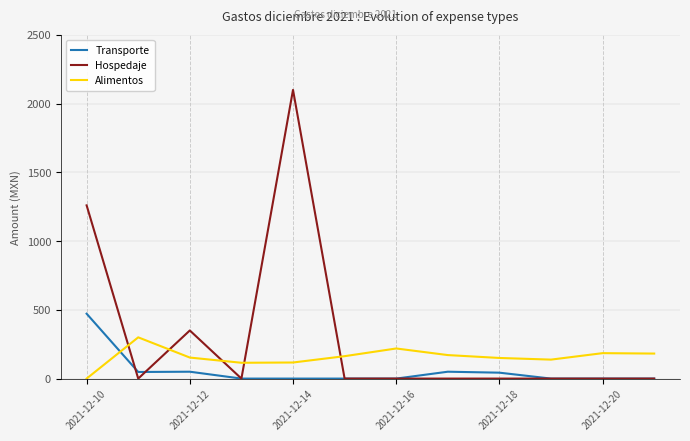

Which series has the widest spread of values?

Hospedaje